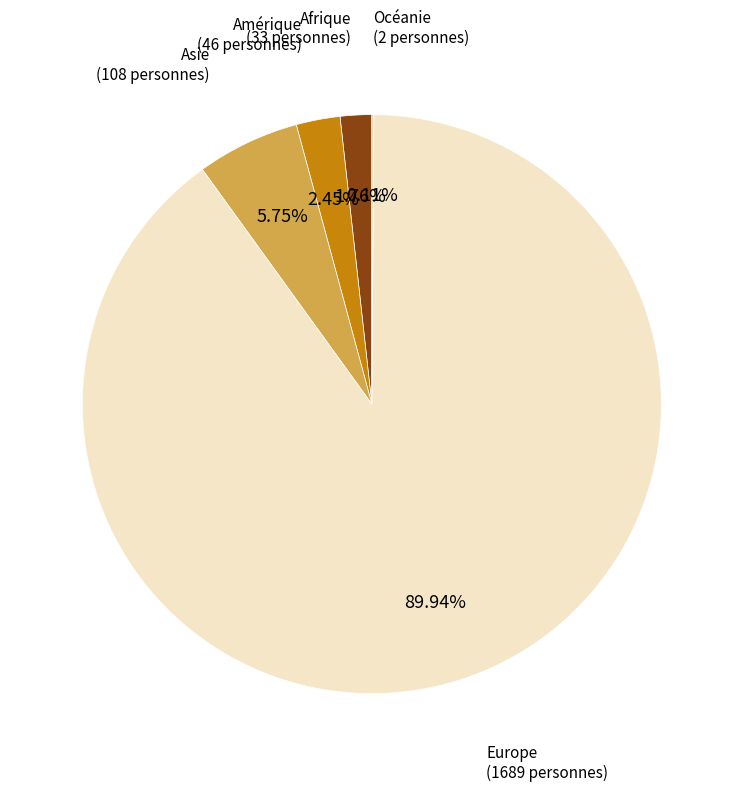

Approximately how many times larger is the value at Asie compared to Amérique?

2.3